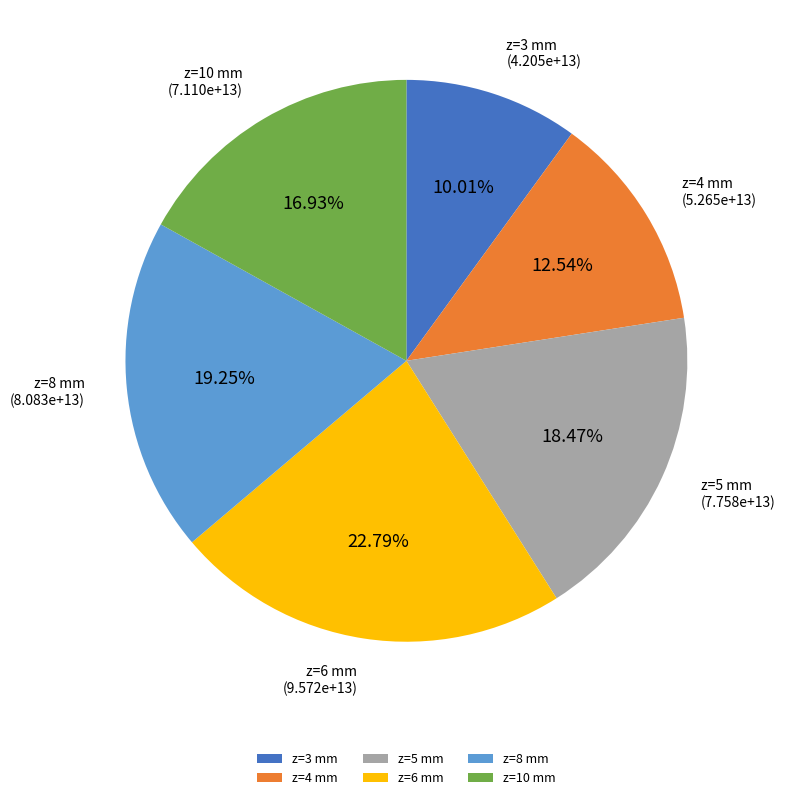

Which category has the smallest portion of the pie?

z=3 mm